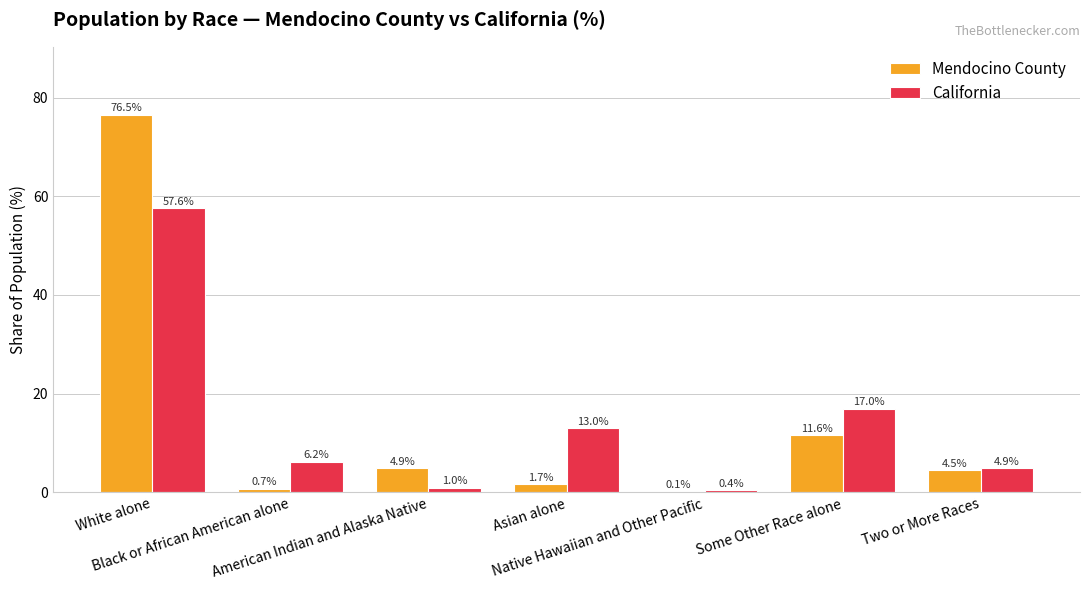

What is the greatest value displayed?

76.5